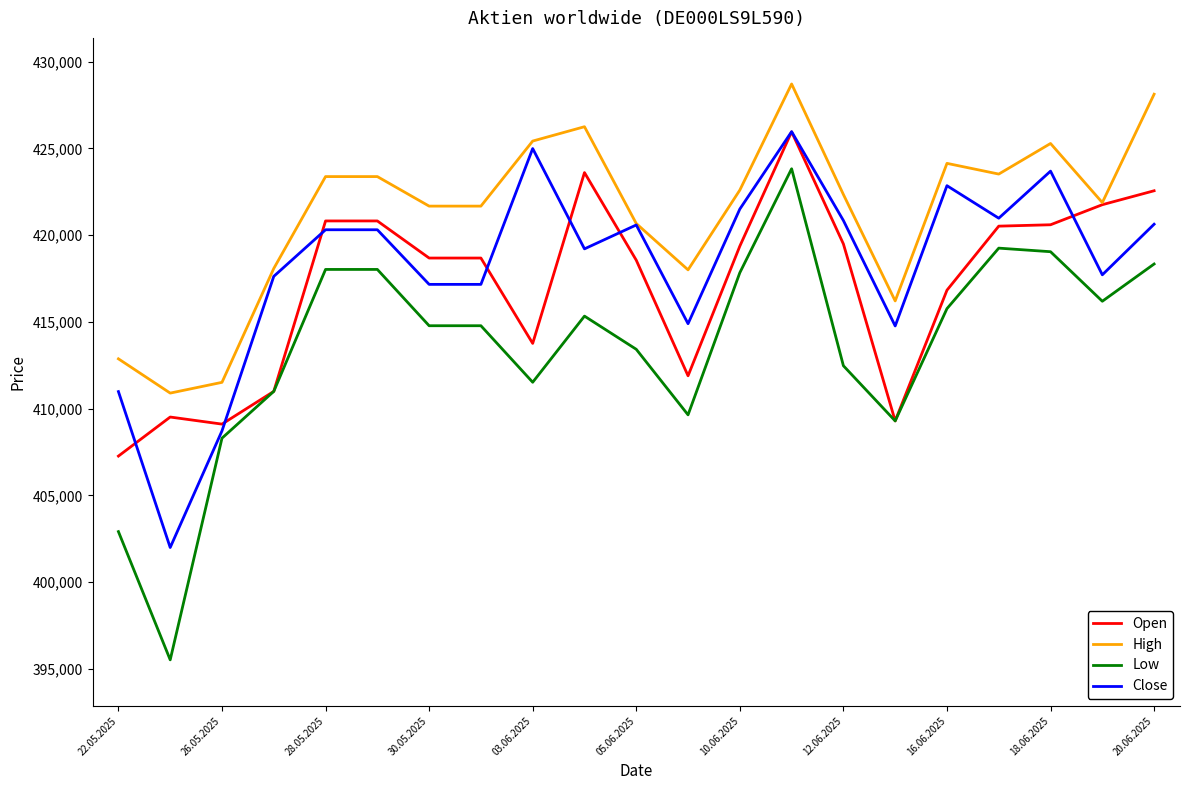

Which series has the widest spread of values?

Low